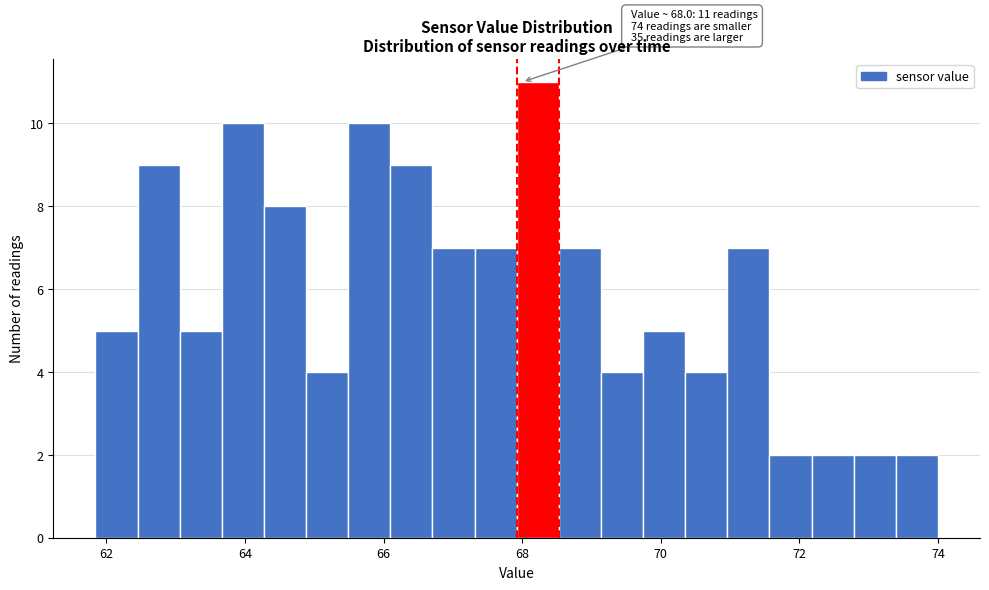

Read against the x-axis, roughly where is the centre of the tallest bar?

68.2